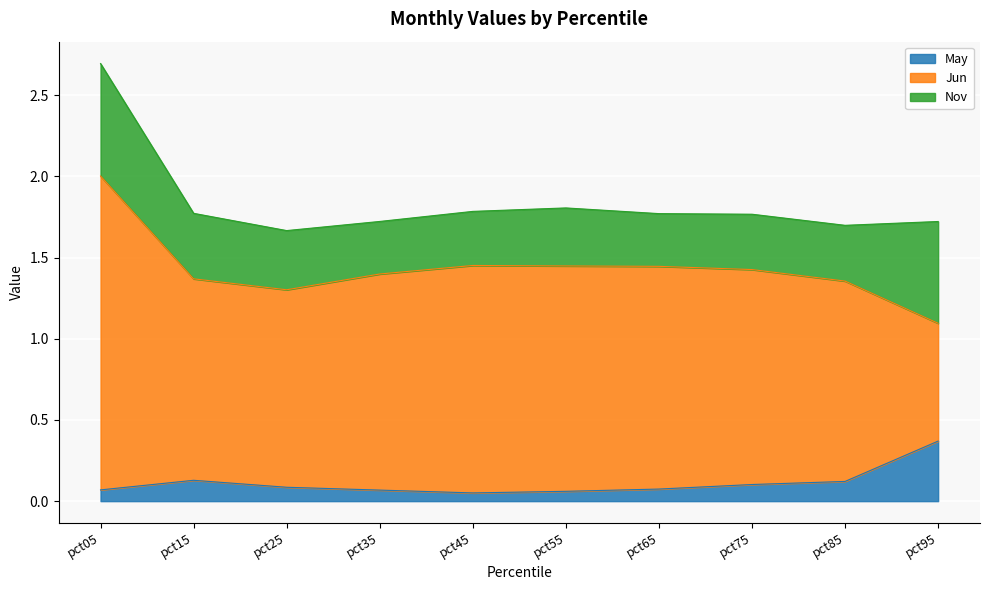

How many values in the Jun series exceed 1?

9